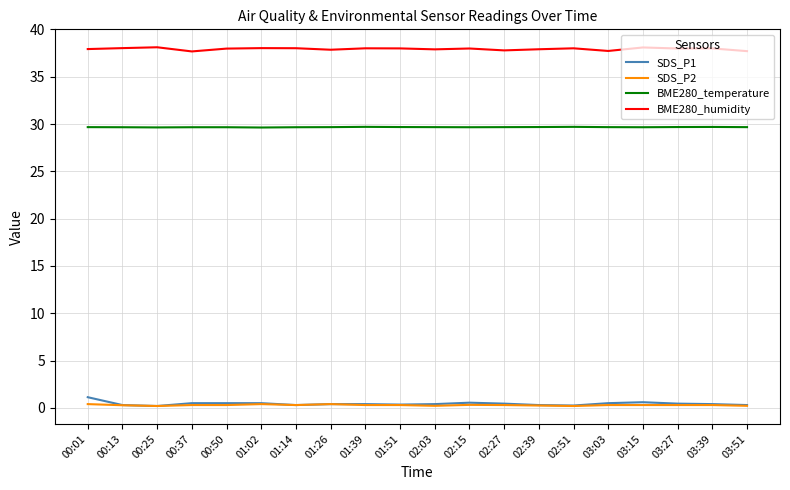

In SDS_P1, how many points are lower than both neighbors (excluding endpoints)?

4